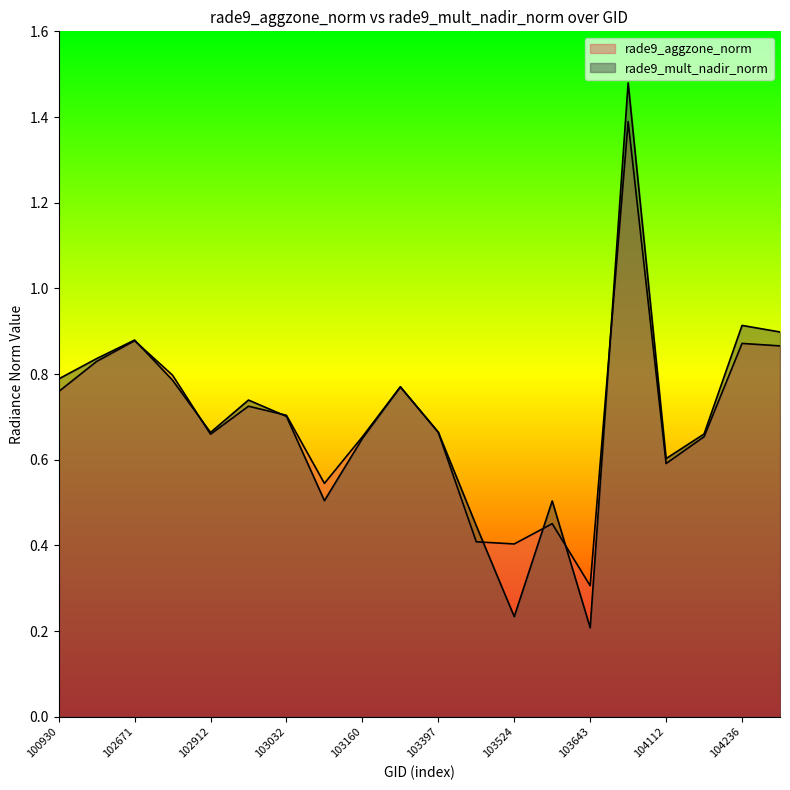

Reading right to left, list all the values displayed in this chart.

rade9_aggzone_norm: 0.9	0.9	0.7	0.6	1.4	0.3	0.5	0.4	0.4	0.7	0.8	0.7	0.5	0.7	0.7	0.7	0.8	0.9	0.8	0.8
rade9_mult_nadir_norm: 0.9	0.9	0.7	0.6	1.5	0.2	0.5	0.2	0.4	0.7	0.8	0.6	0.5	0.7	0.7	0.7	0.8	0.9	0.8	0.8